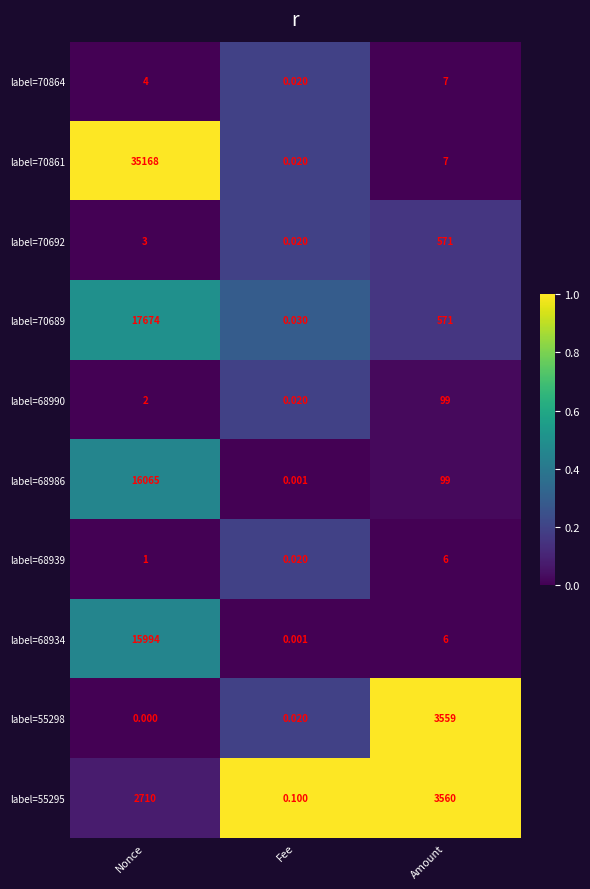

List the labels in order of label=70692 value, smallest first.

Fee, Nonce, Amount